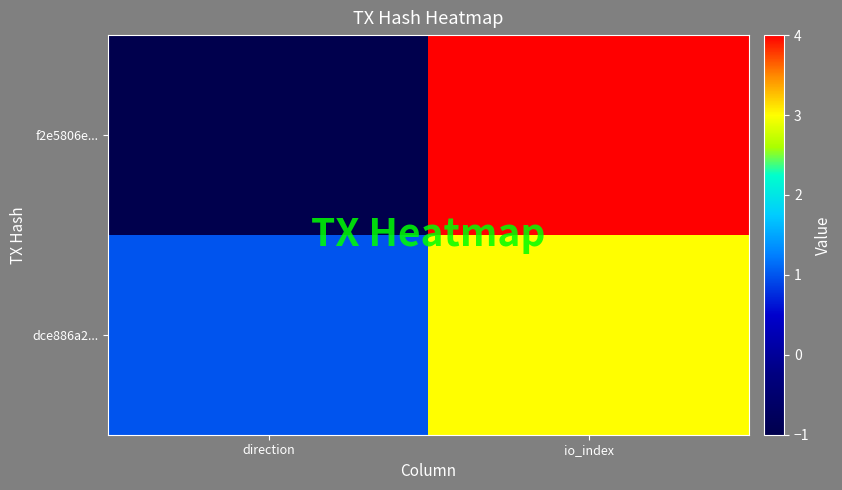

Between io_index and direction, which is larger?

io_index